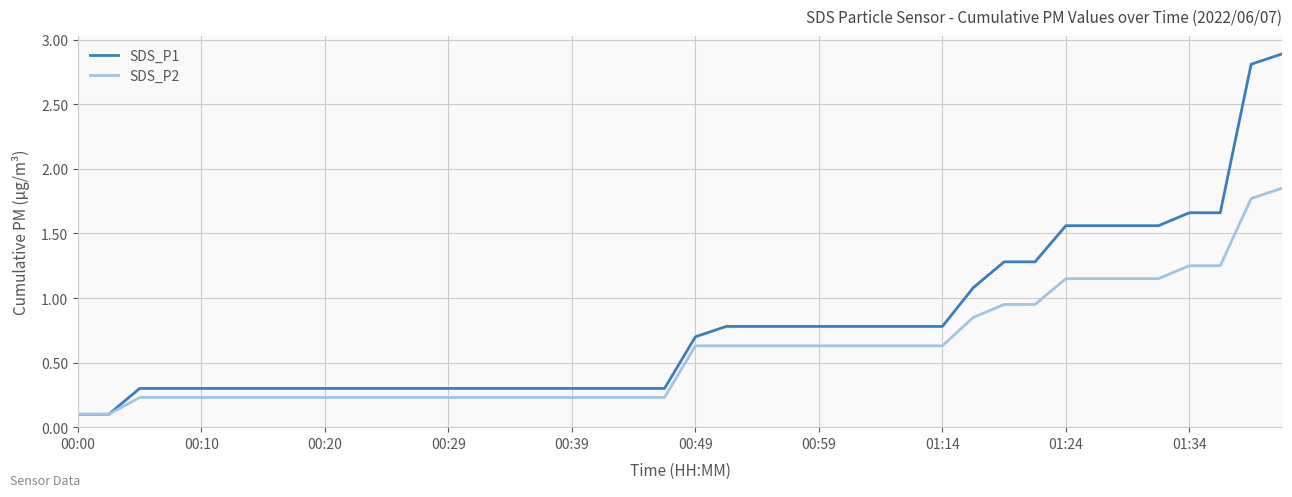

Rank the series by their maximum value, from highest to lowest.

SDS_P1, SDS_P2